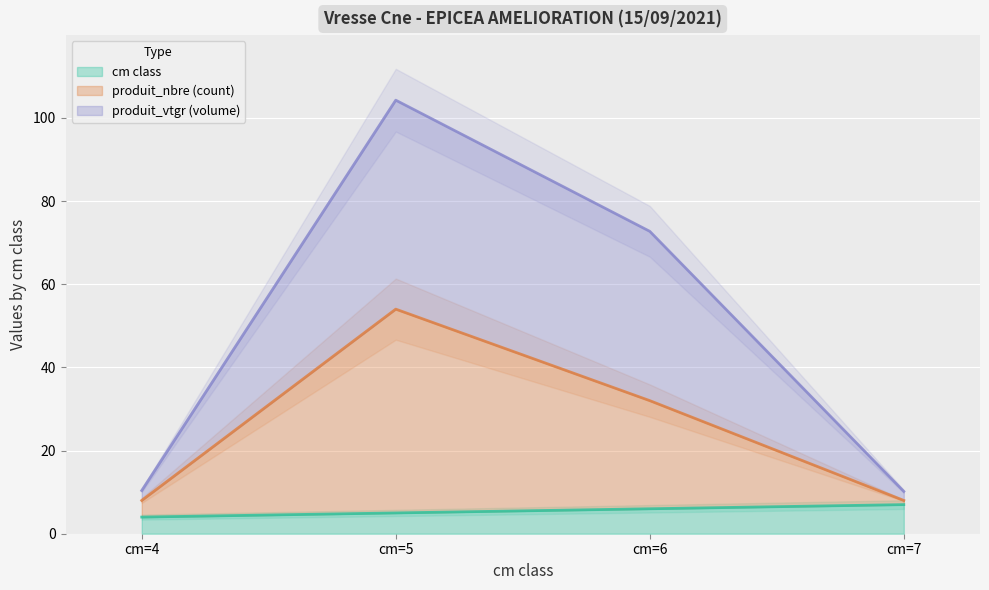

Rank the series at cm=4 from lowest to highest value.

cm, produit_nbre, produit_vtgr